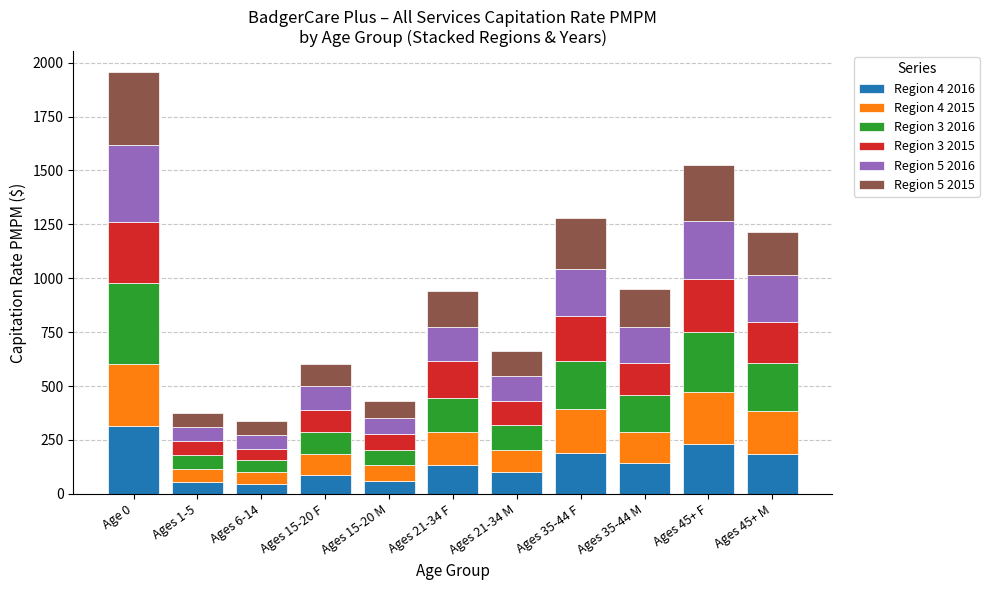

Does the chart contain any negative values?

No